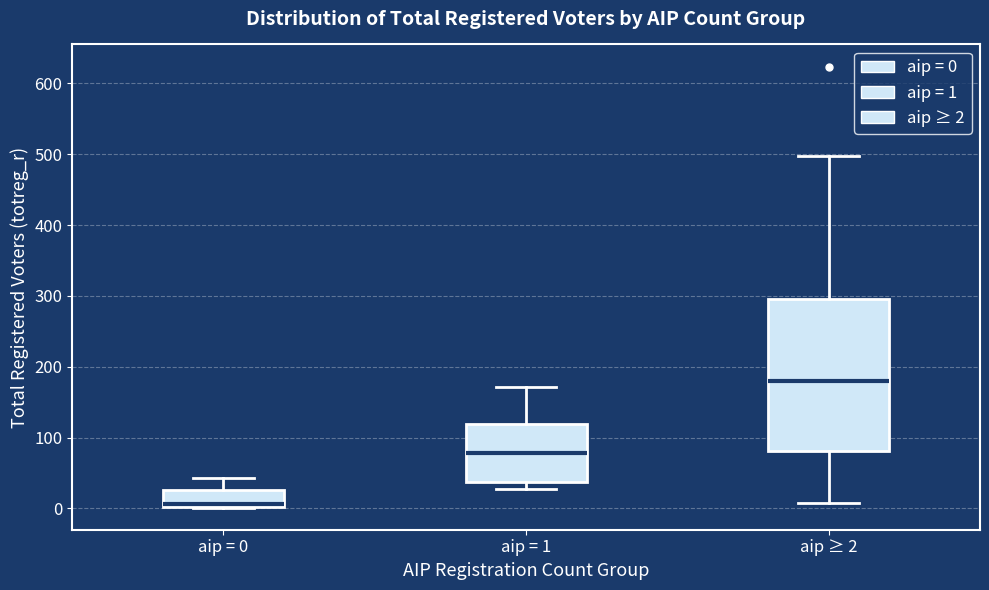

Which box's median line is the lowest?

aip = 0